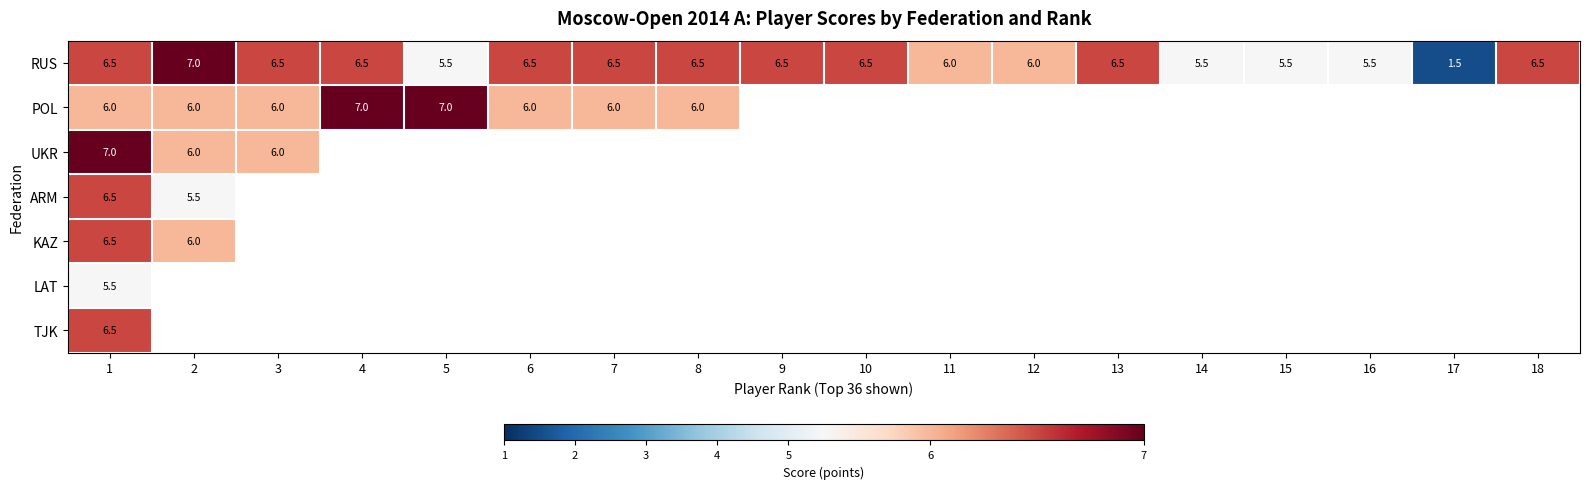

What is the difference between the highest and lowest values at 8?

0.5